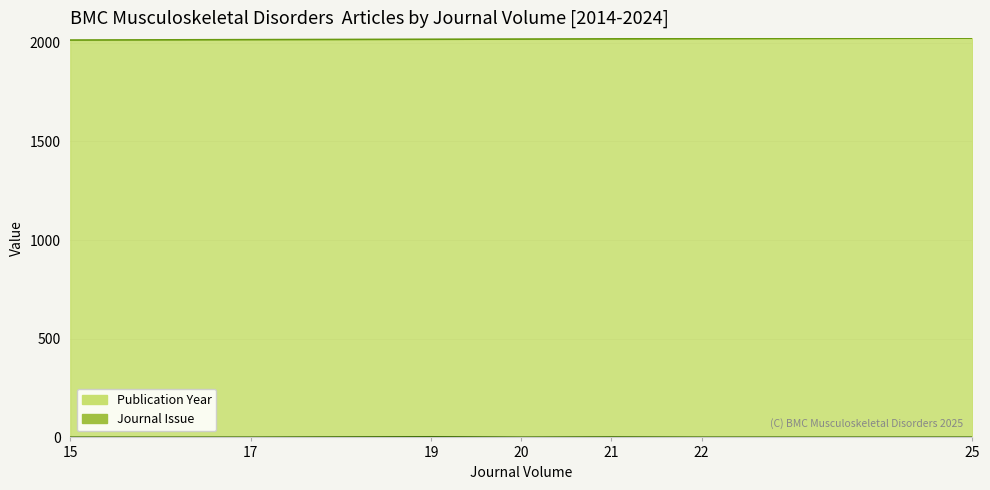

What is the value of the Journal Issue point at the 7th from the left?

1